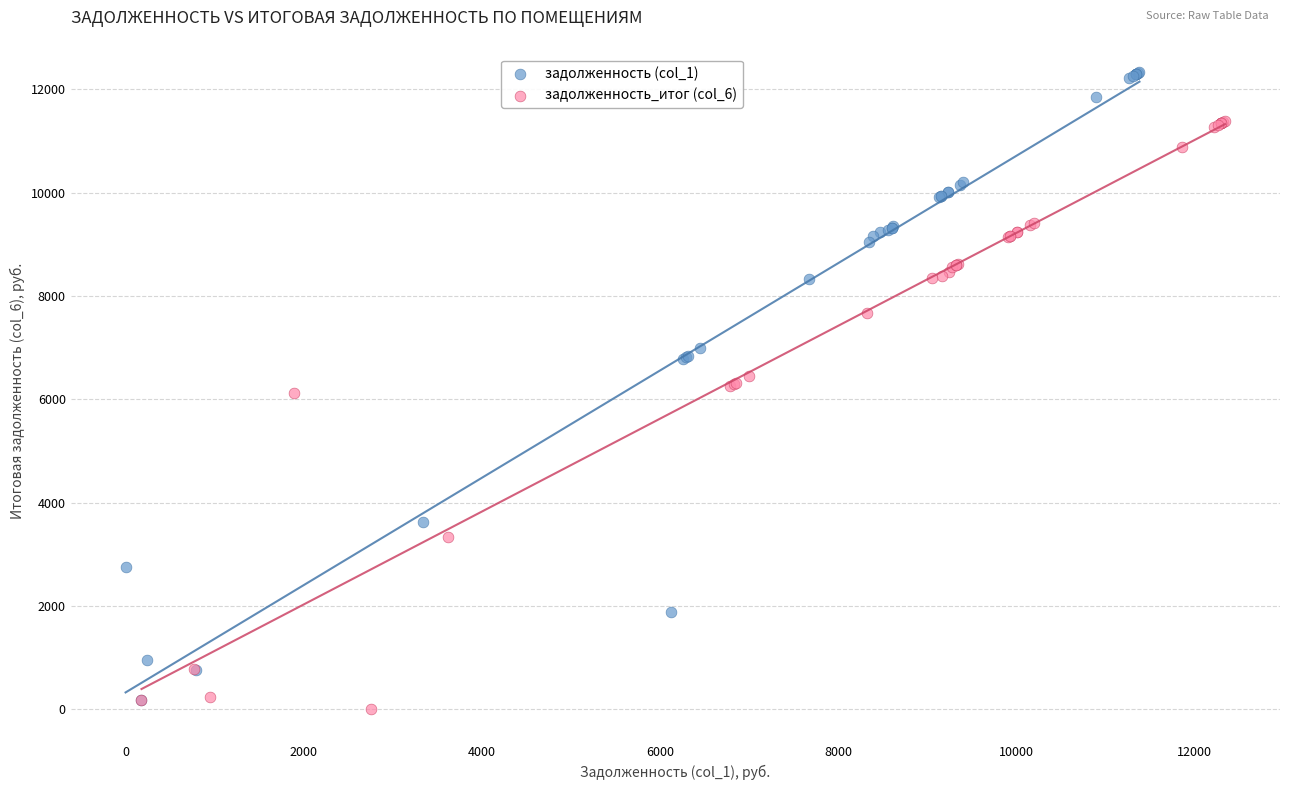

What are all the series names shown in the legend?

задолженность (col_1), задолженность_итог (col_6)